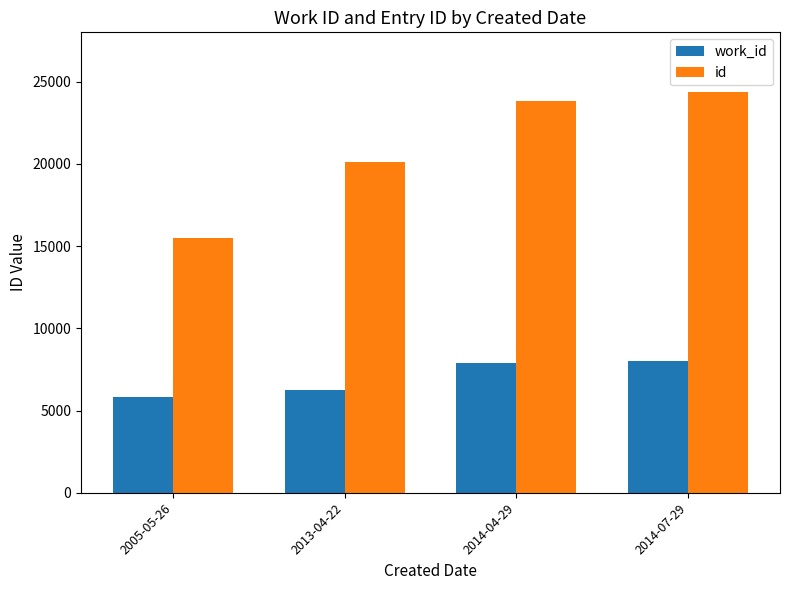

What are all the series names shown in the legend?

work_id, id